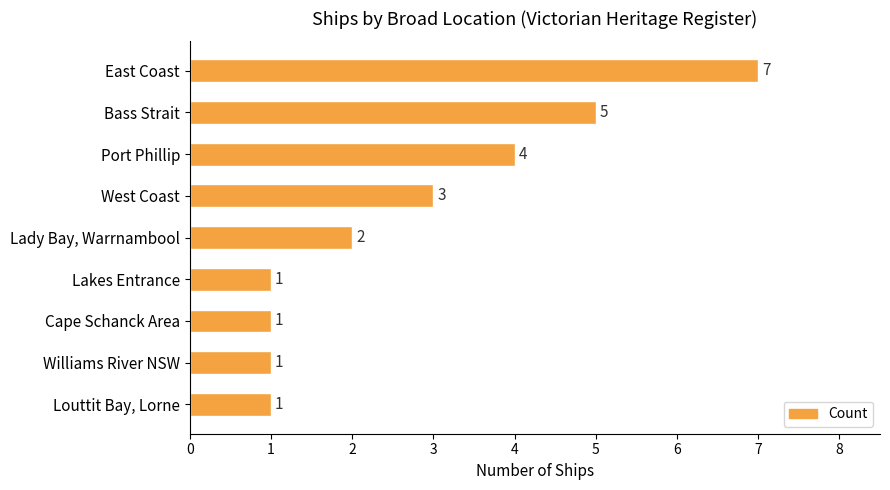

How many bars are there in total?

9